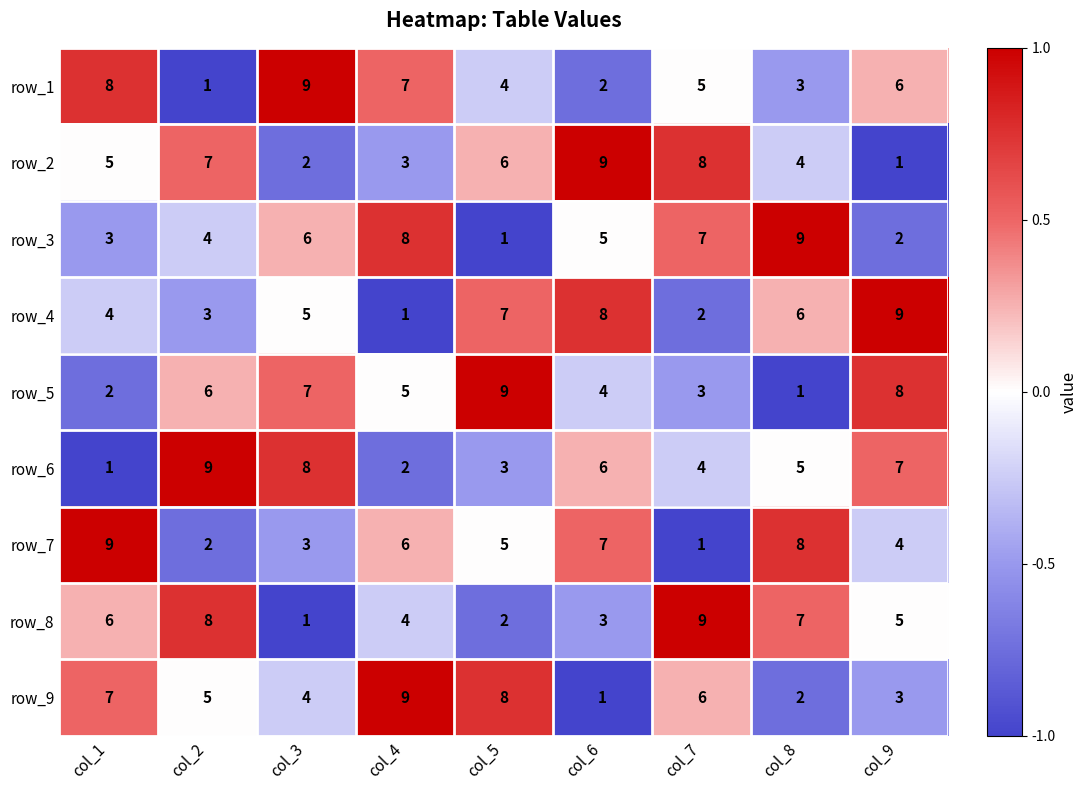

Is it true that row_8 equals 9 at col_7?

True